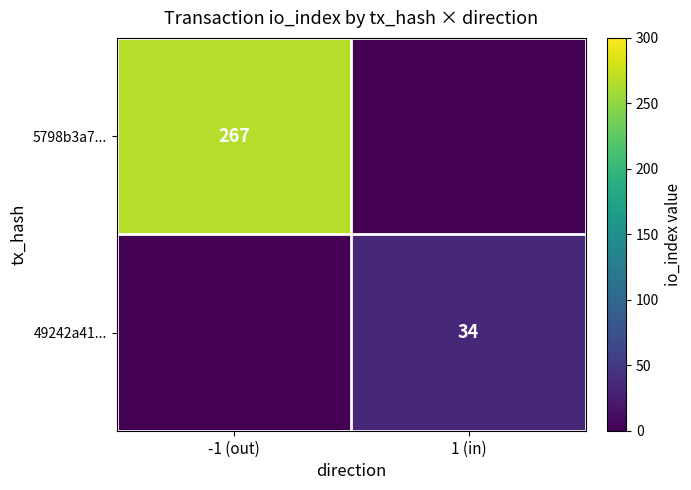

Is it true that 49242a41... equals 34 at 1 (in)?

True